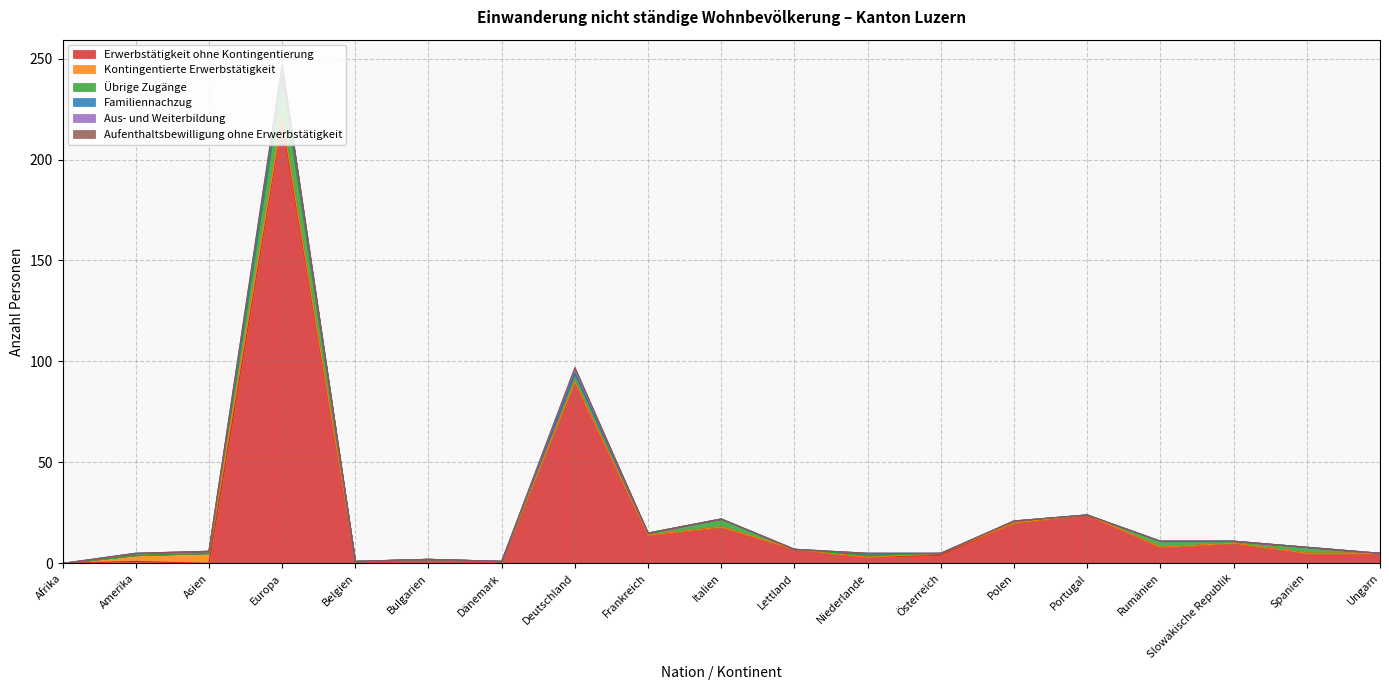

Count the number of data series in this chart.

6